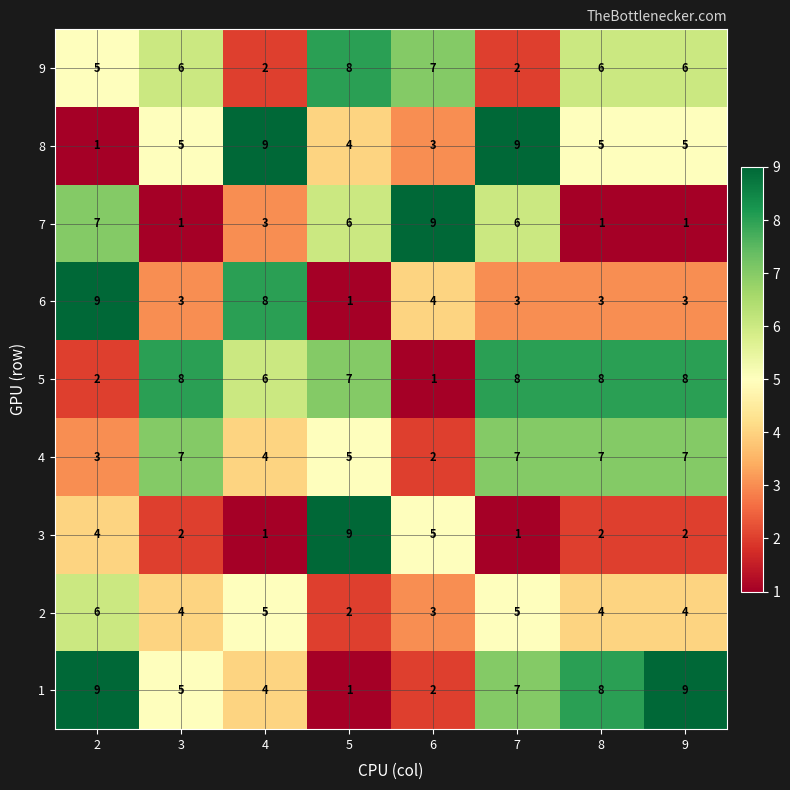

Read the 9 value at 8.

6